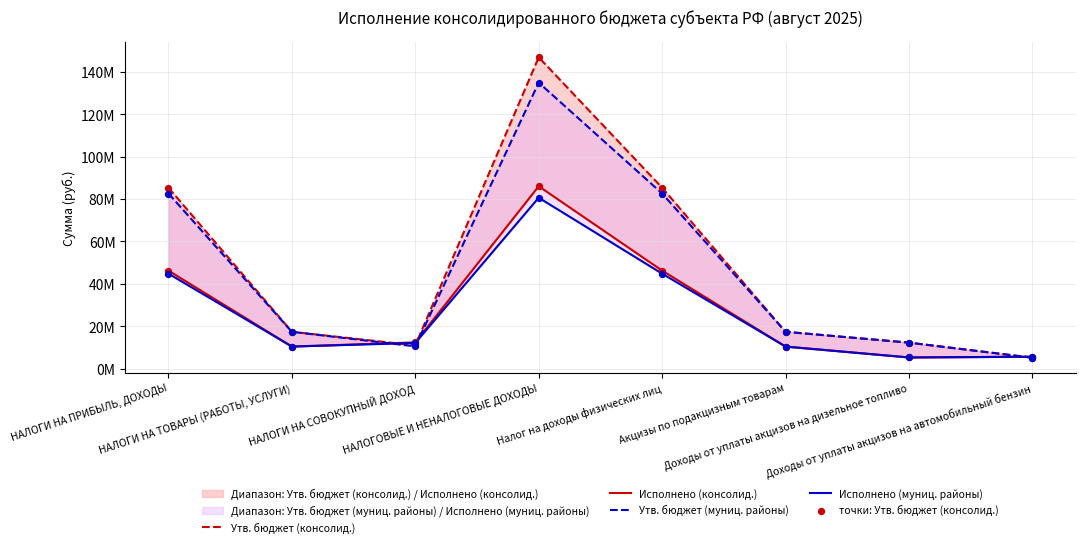

Which series reaches the maximum Y coordinate?

Утв. бюджет (консолид.)